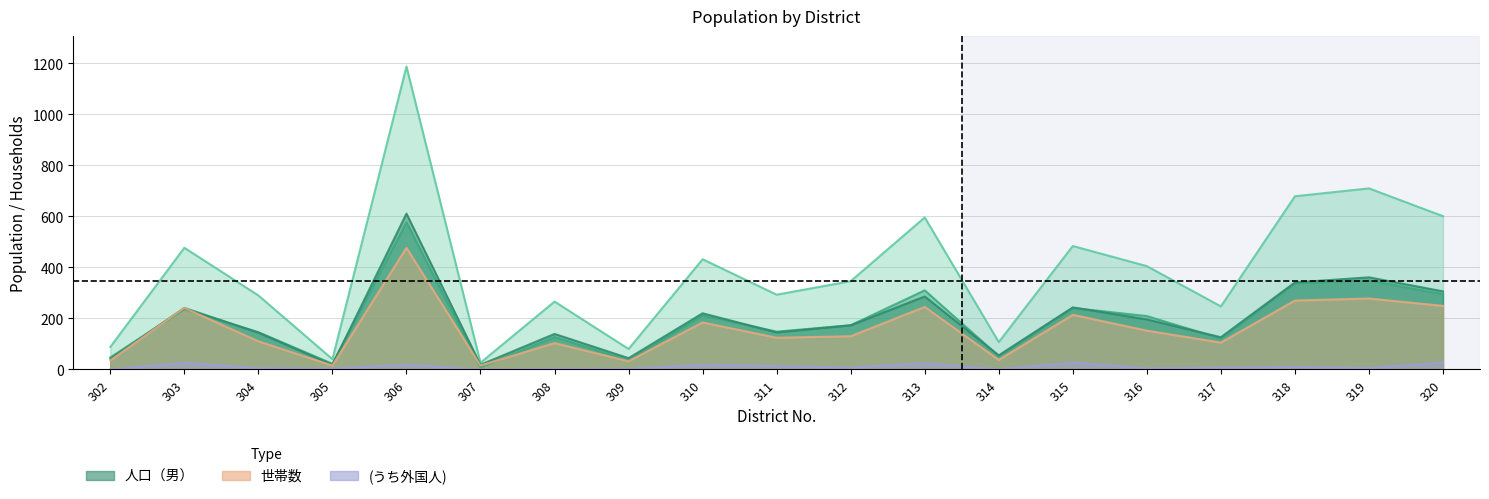

Count the number of categories in the chart.

19